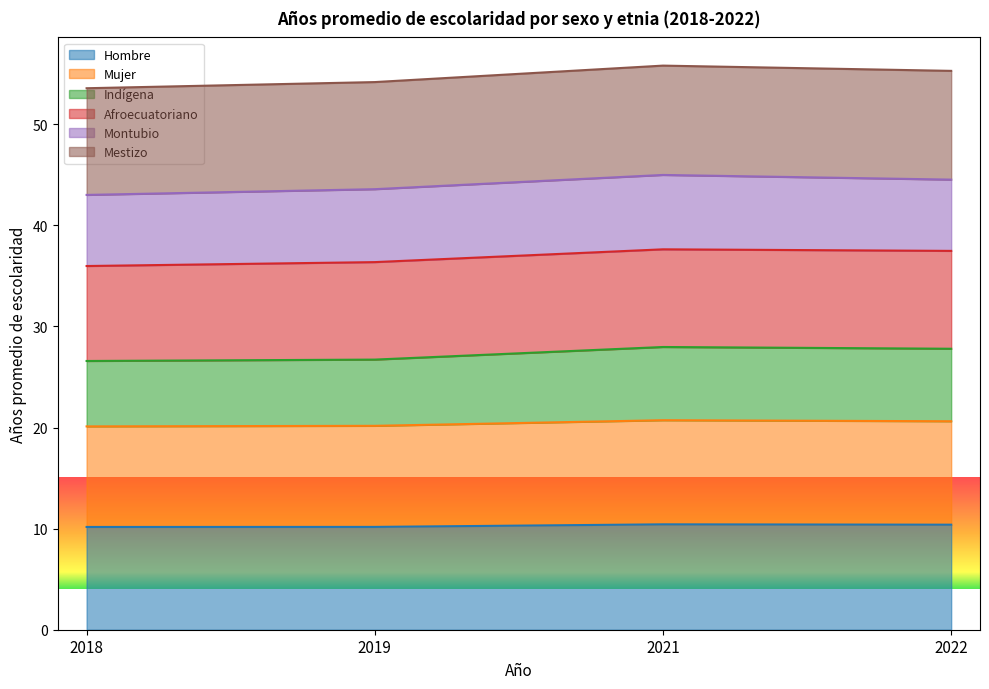

At which category is the sum across all series the highest?

2021